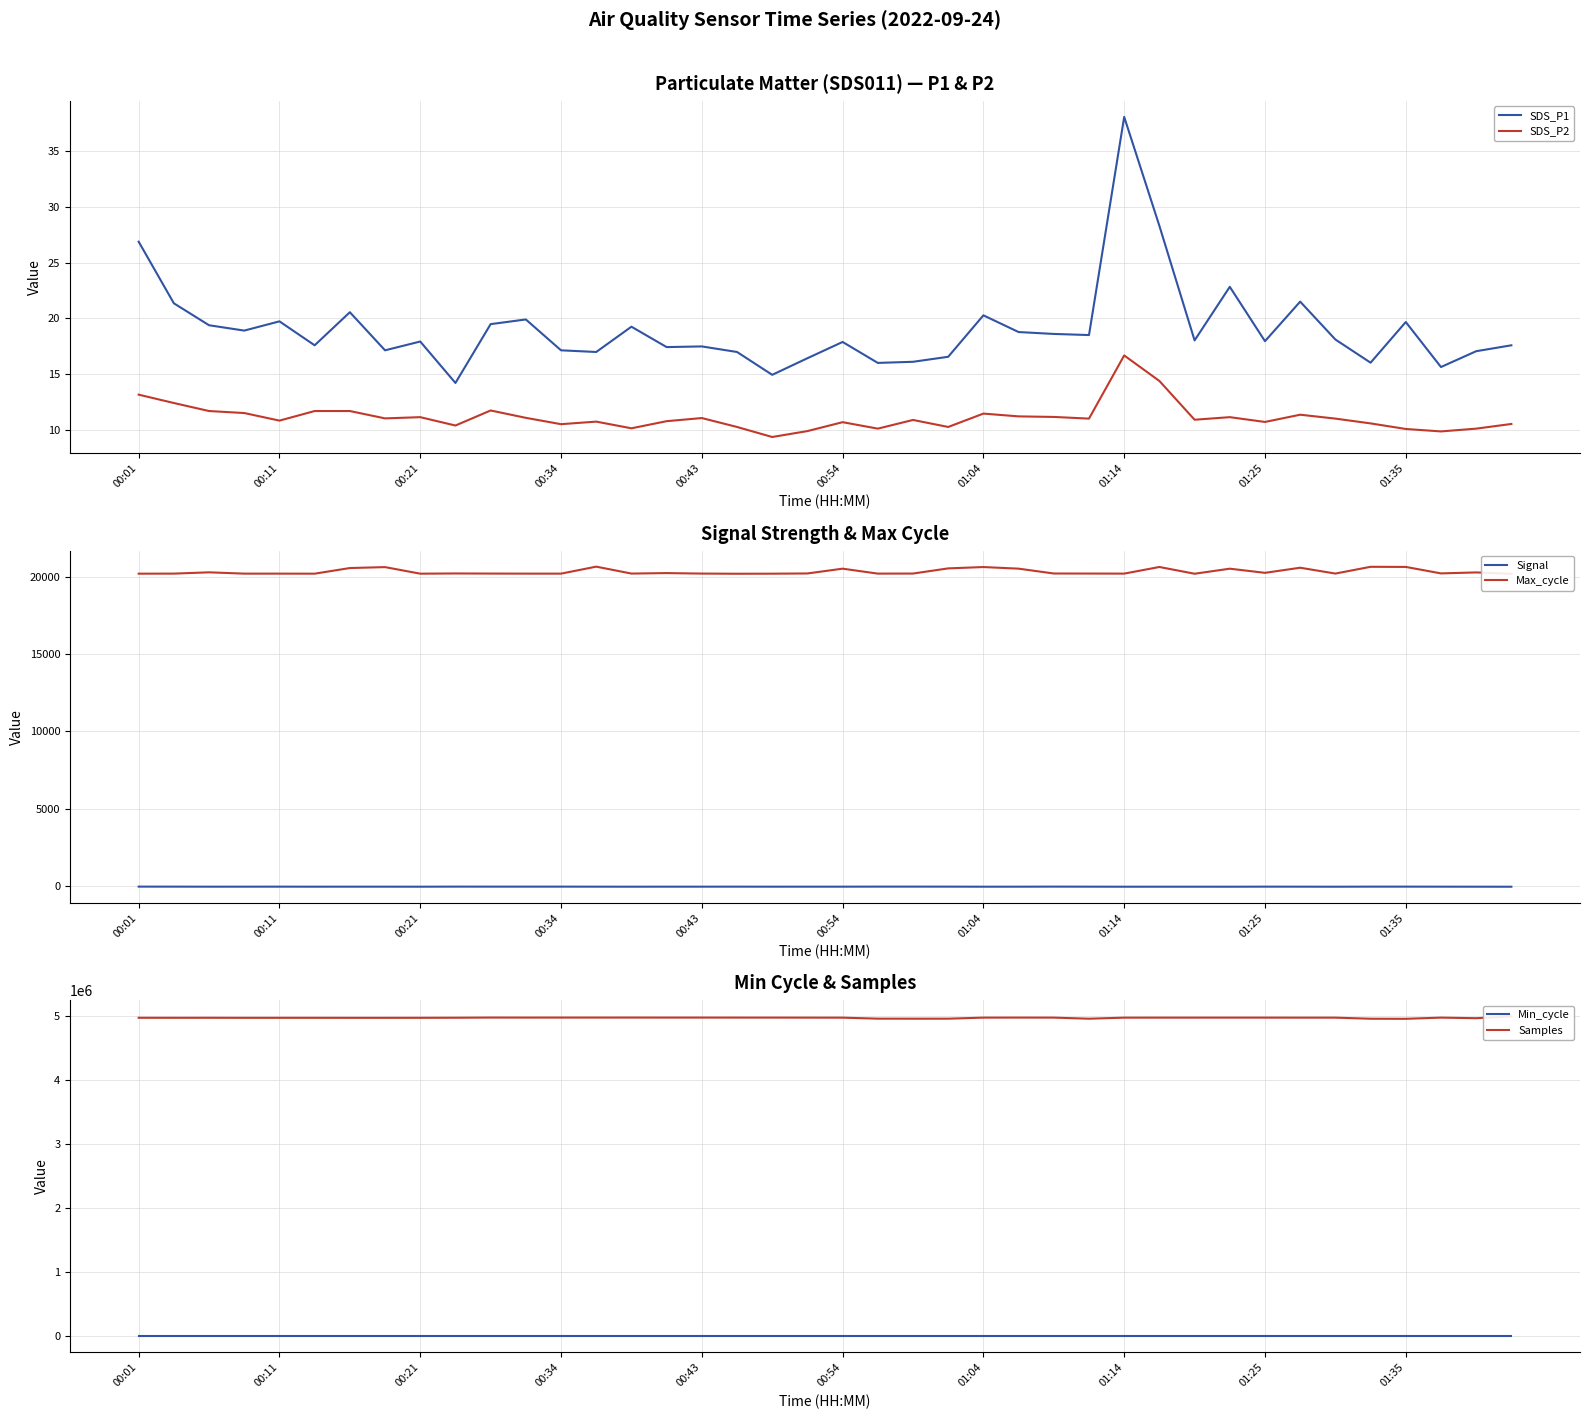

Is this an area chart (filled region under the line)?

No